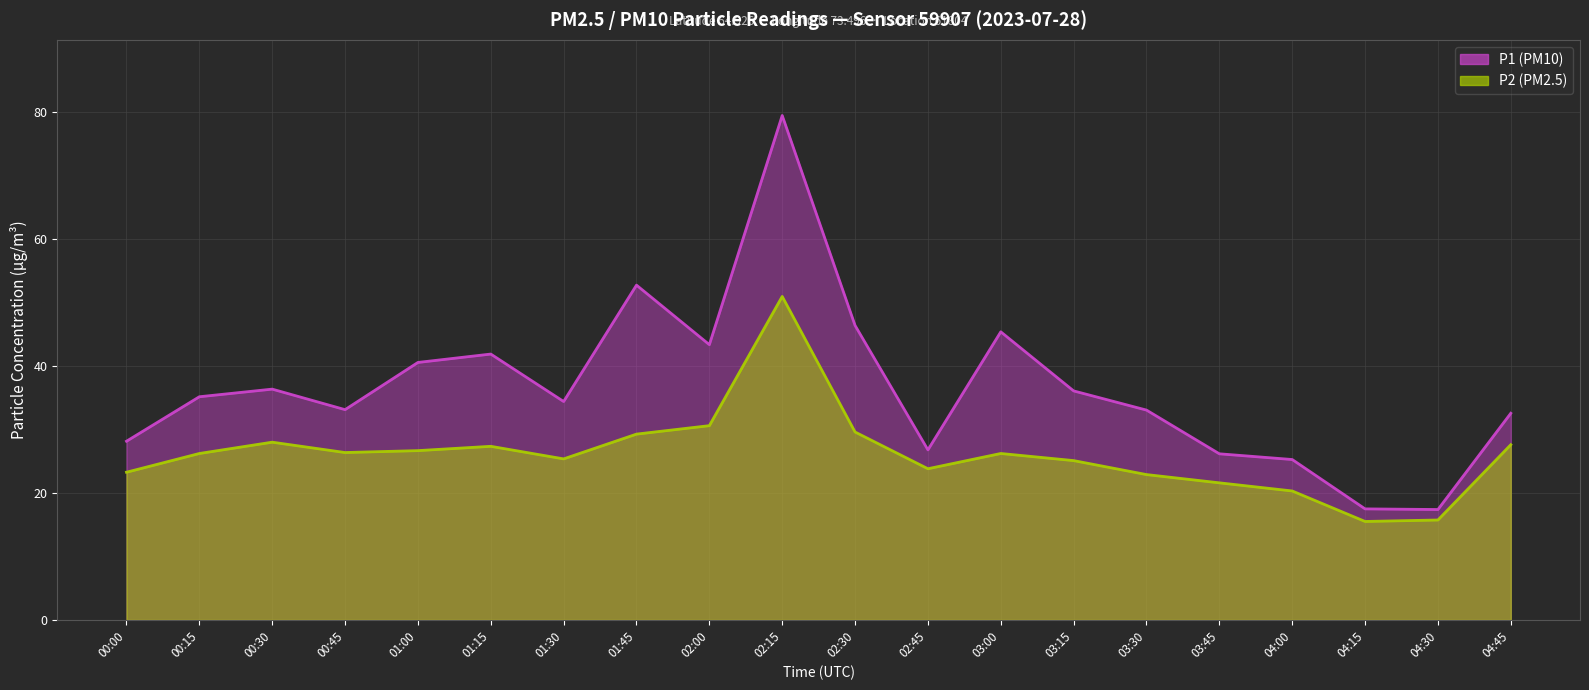

Count the number of categories in the chart.

20